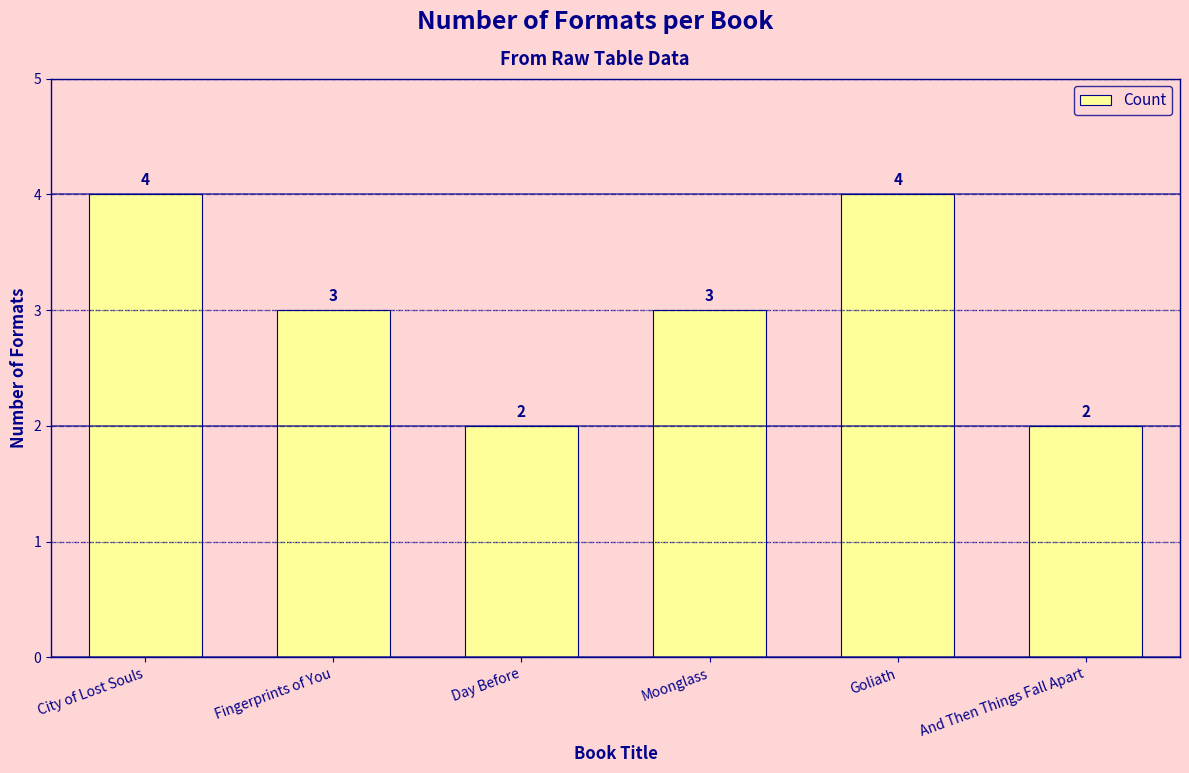

Is it true that the value at Moonglass is 2?

False